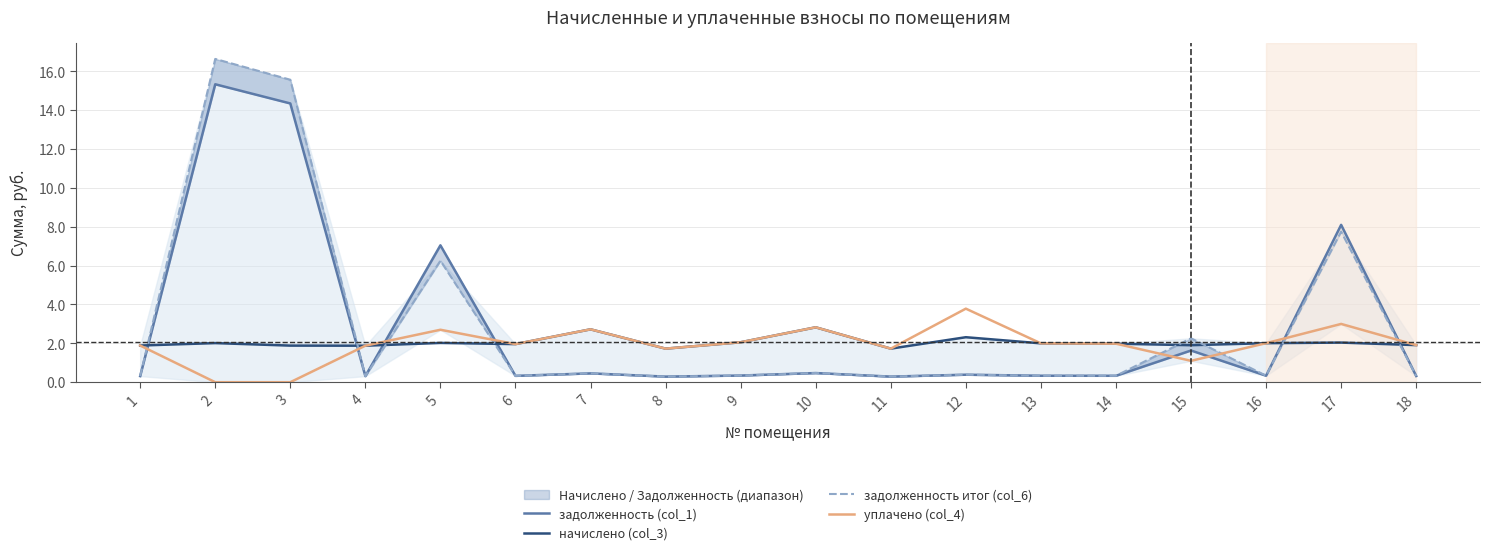

What is the value of the начислено (col_3) point at the 16th from the left?

2.0